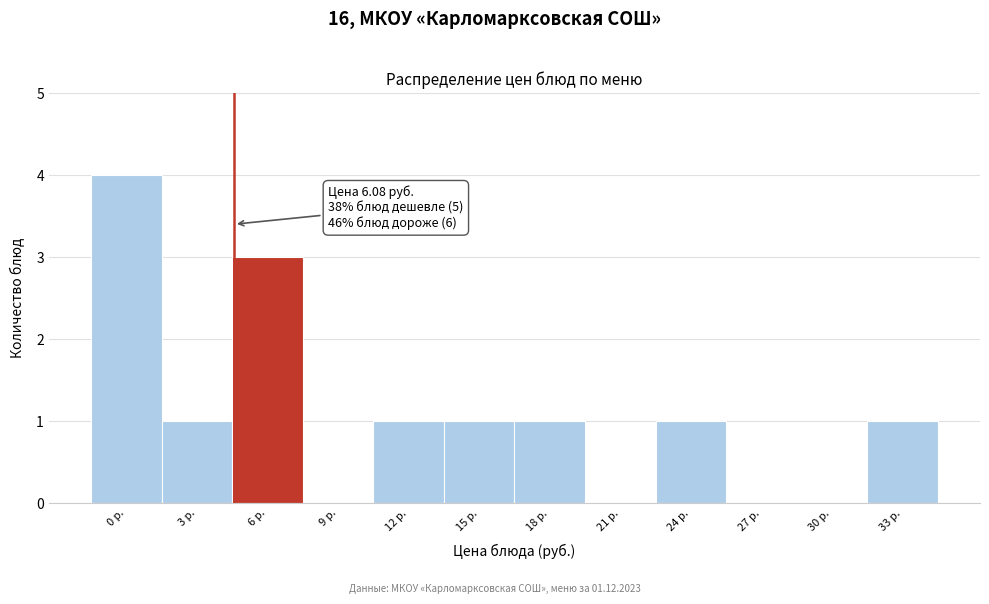

Reading left to right, what are all the values shown in this chart?

0 р.=4	3 р.=1	6 р.=3	9 р.=0	12 р.=1	15 р.=1	18 р.=1	21 р.=0	24 р.=1	27 р.=0	30 р.=0	33 р.=1